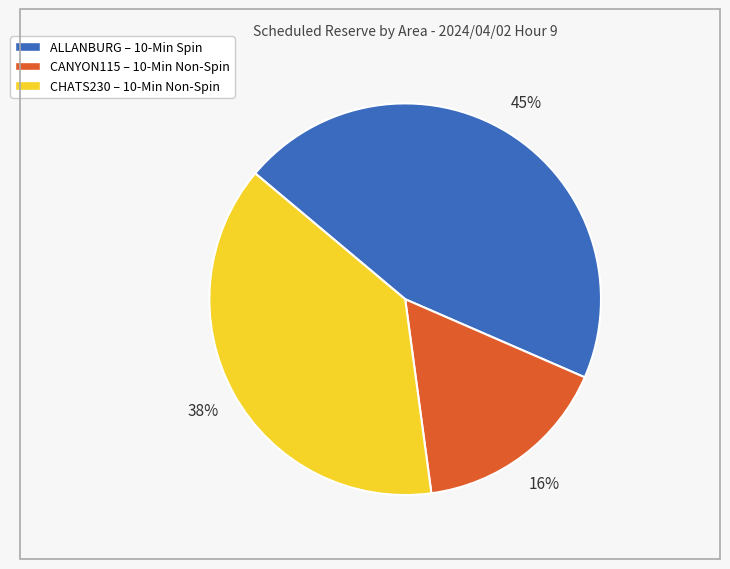

Is the sum of CHATS230 and CANYON115 greater than half?

Yes